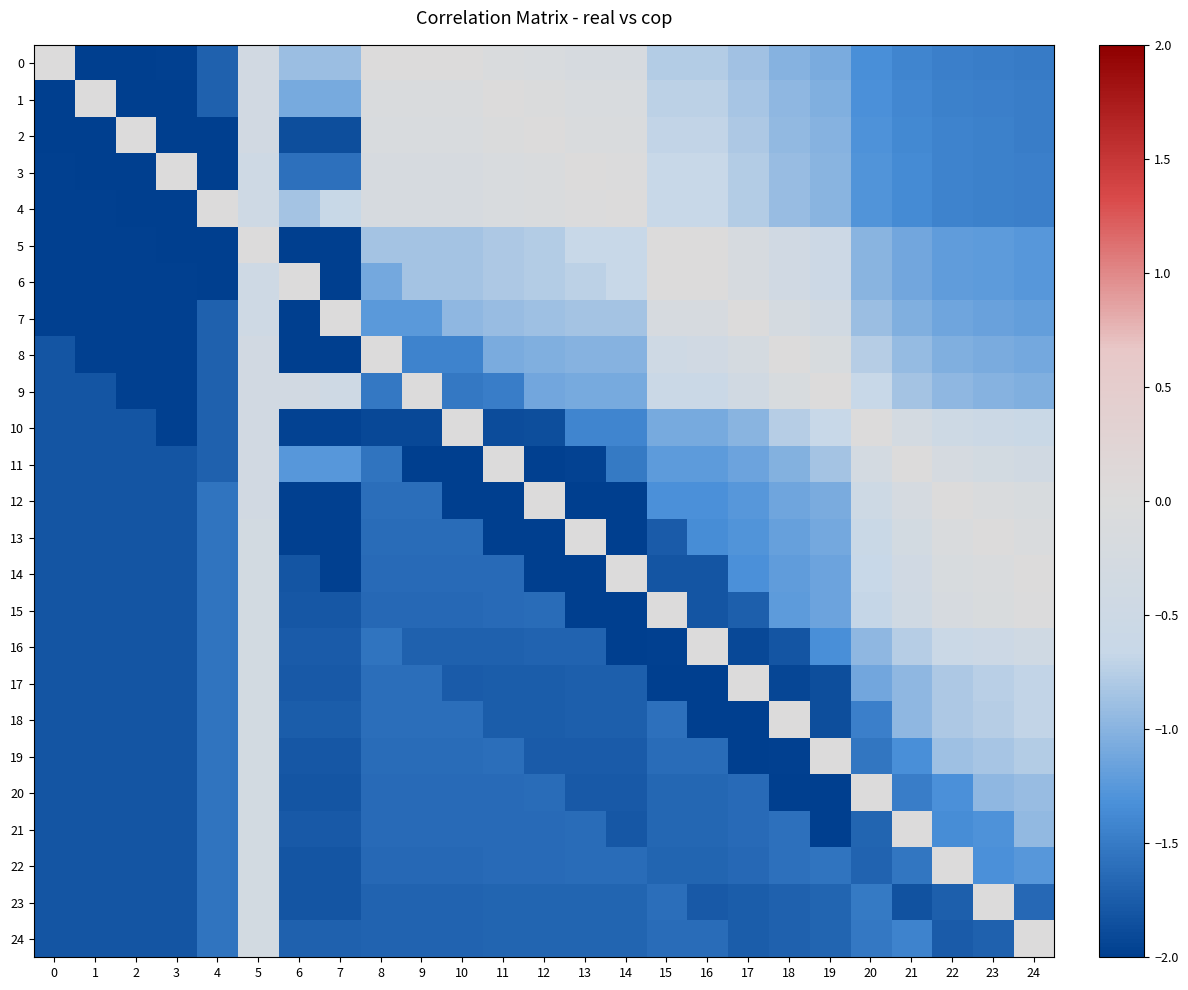

What is the smallest value displayed?

-2.0